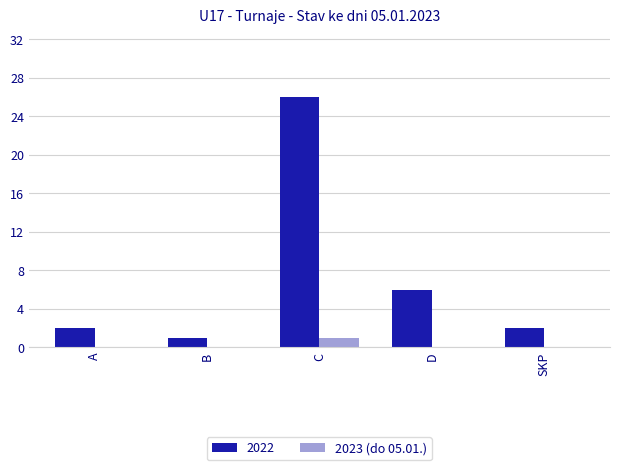

Reading left to right, list all the values displayed in this chart.

2022: A=2	B=1	C=26	D=6	SKP=2
2023 (do 05.01.): A=0	B=0	C=1	D=0	SKP=0